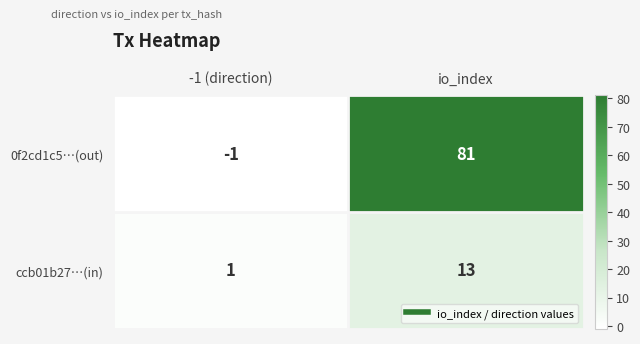

At which category is the sum across all series the highest?

io_index